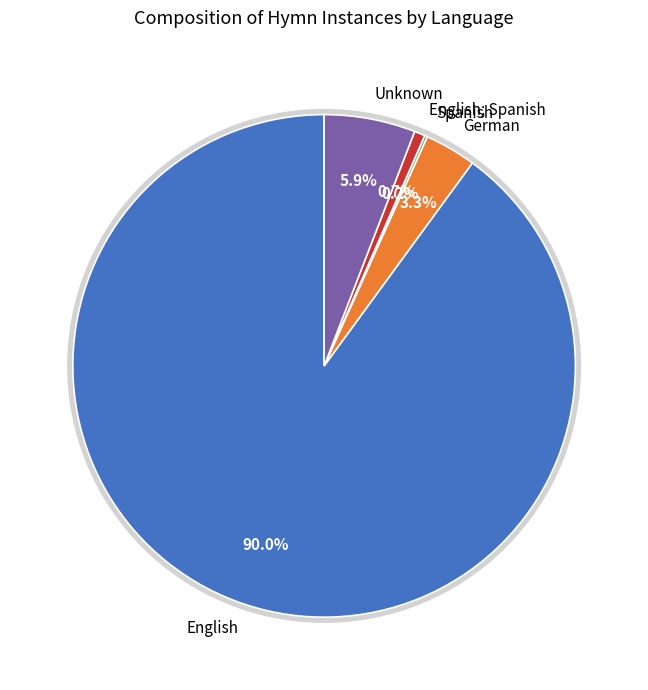

What is the largest slice in the pie chart?

English